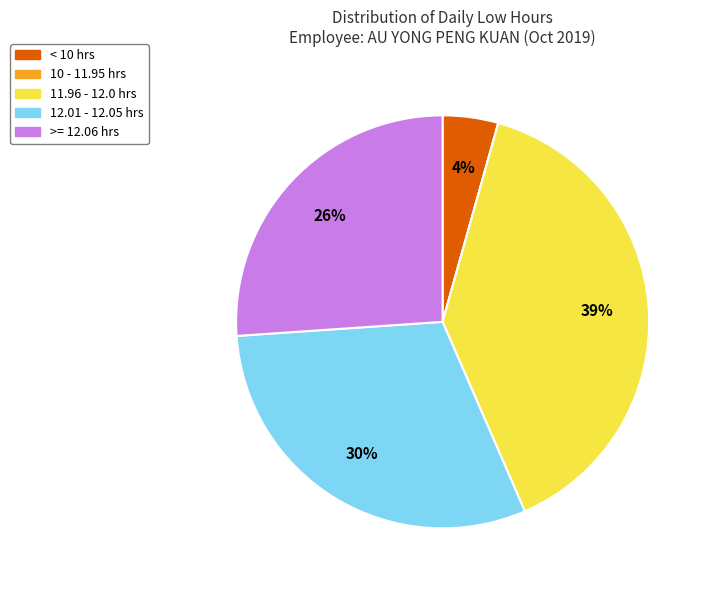

To the nearest percent, what is the average slice percentage?

20%